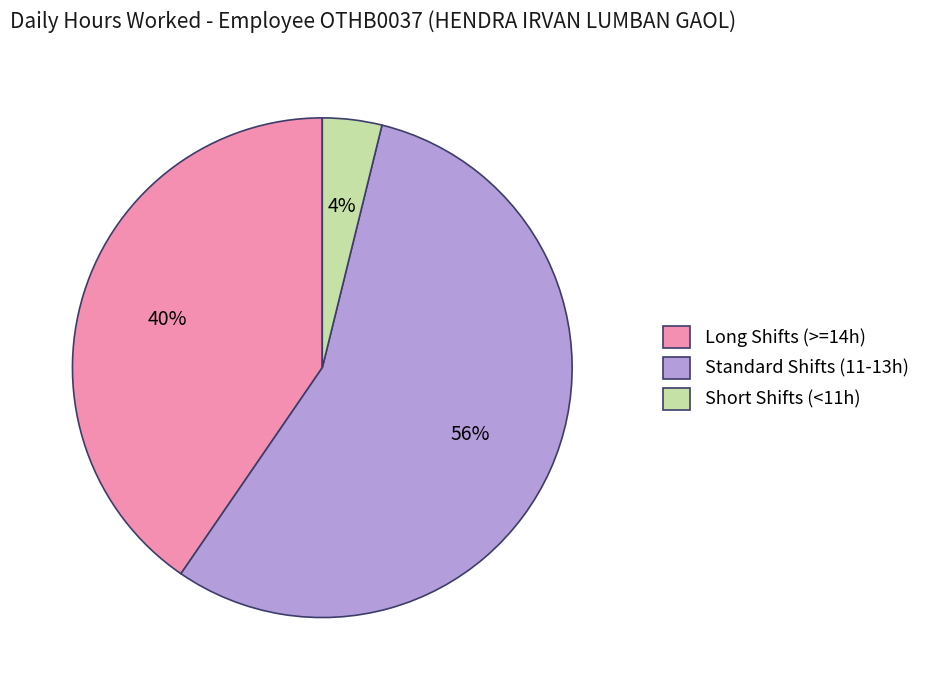

To the nearest percent, what percentage of the pie is Standard Shifts (11-13h)?

56%